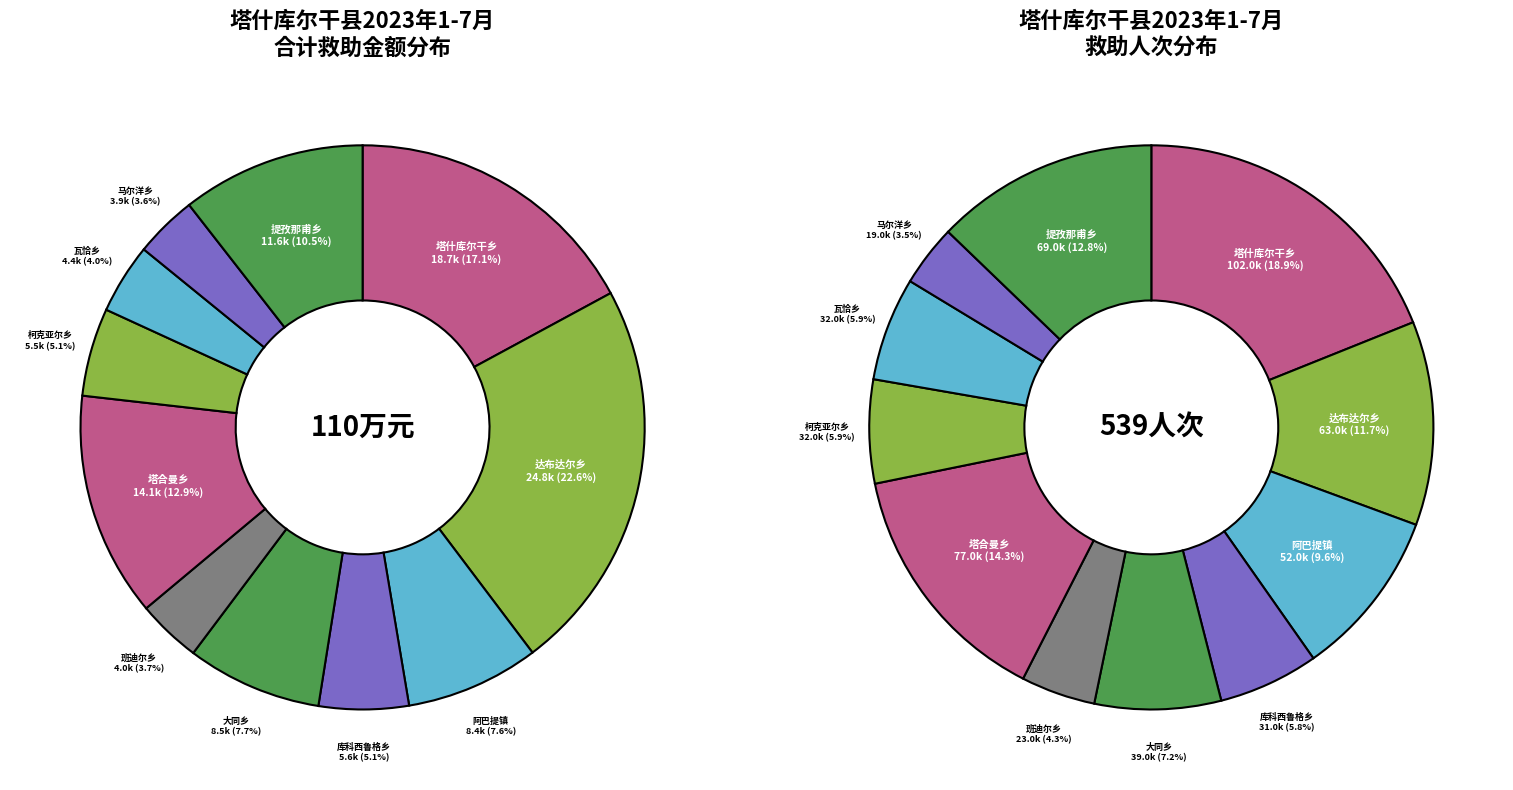

To the nearest percent, what percentage of the pie is 4?

8%